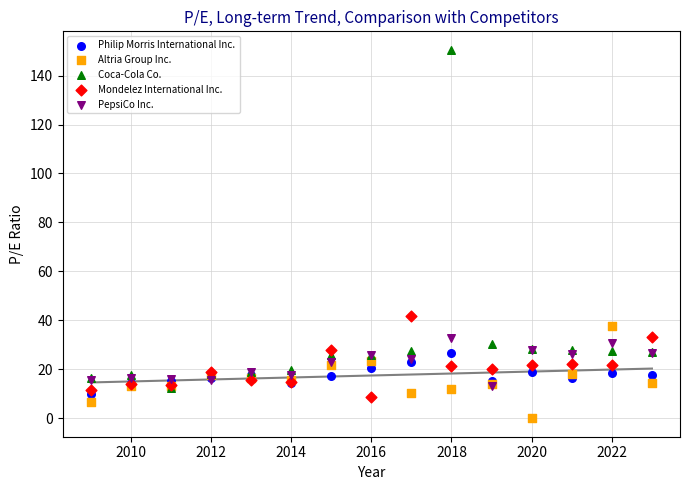

Which series contains the lowest Y value?

Altria Group Inc.